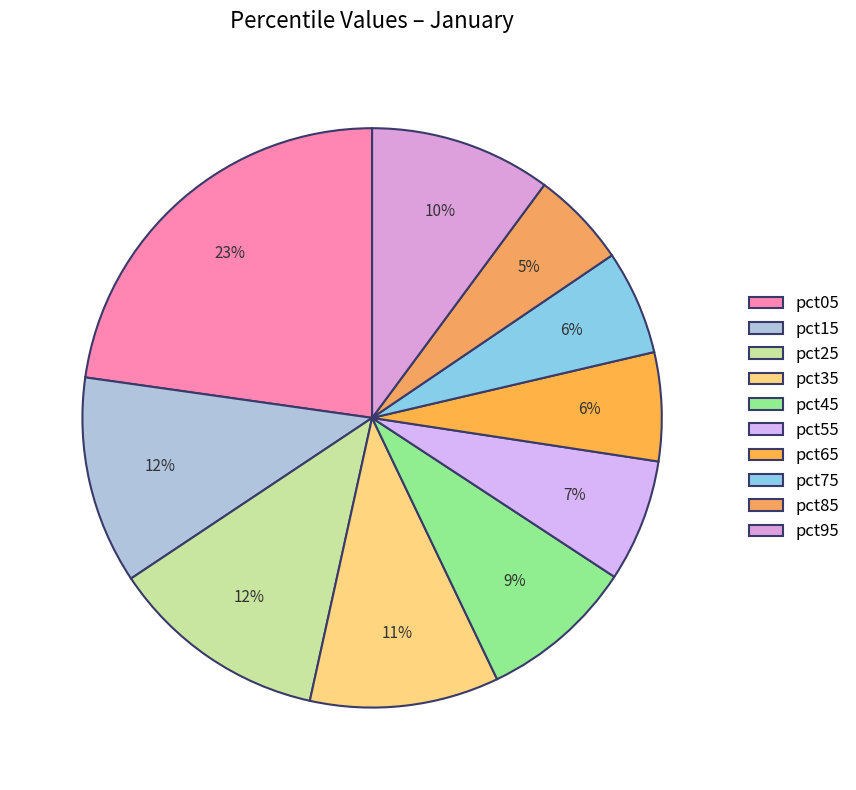

Which category has the biggest portion of the pie?

pct05